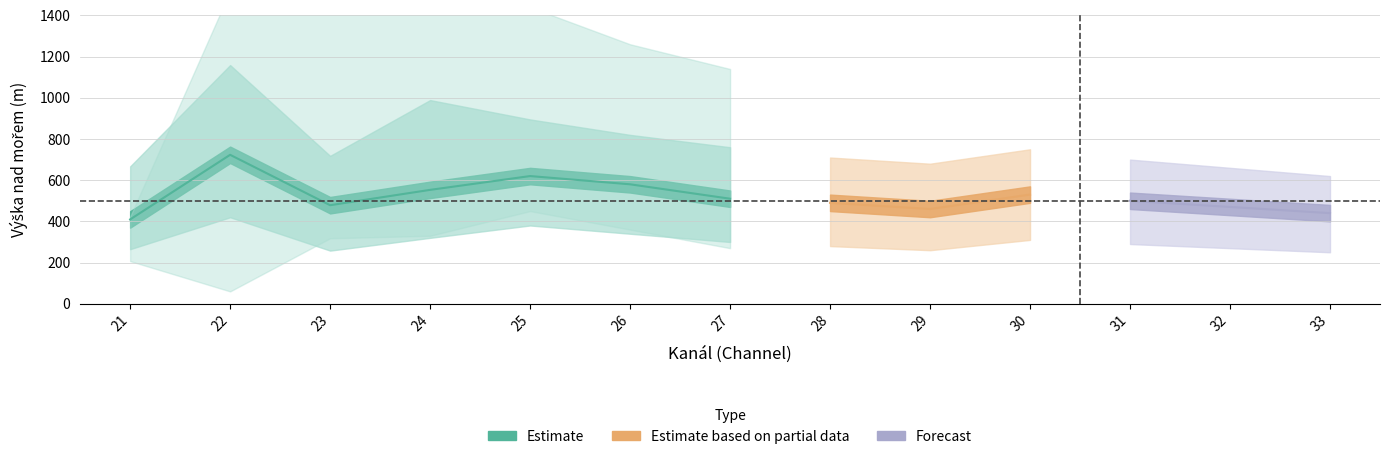

True or false: mean_height has more than 1 points higher than both neighbors.

True